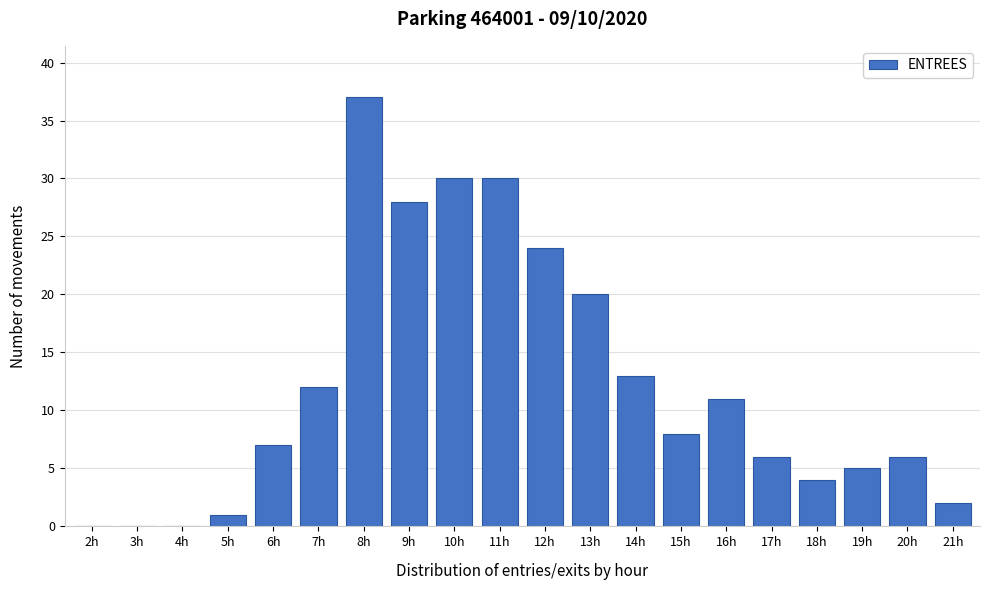

Reading left to right, extract all data points from this chart.

2h=0	3h=0	4h=0	5h=1	6h=7	7h=12	8h=37	9h=28	10h=30	11h=30	12h=24	13h=20	14h=13	15h=8	16h=11	17h=6	18h=4	19h=5	20h=6	21h=2